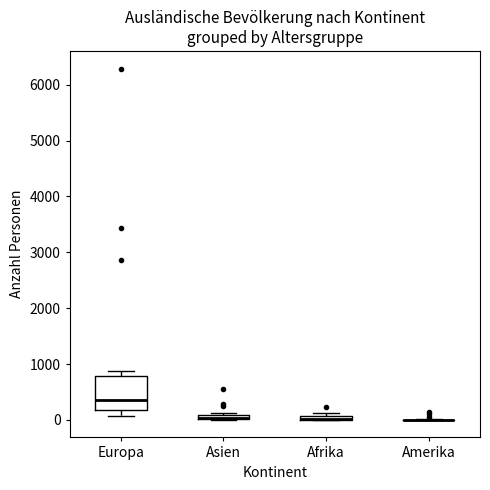

Where is the upper edge of the box for Afrika on the y-axis? The values are not printed on the chart, so give them approximately, as read against the axis.

100